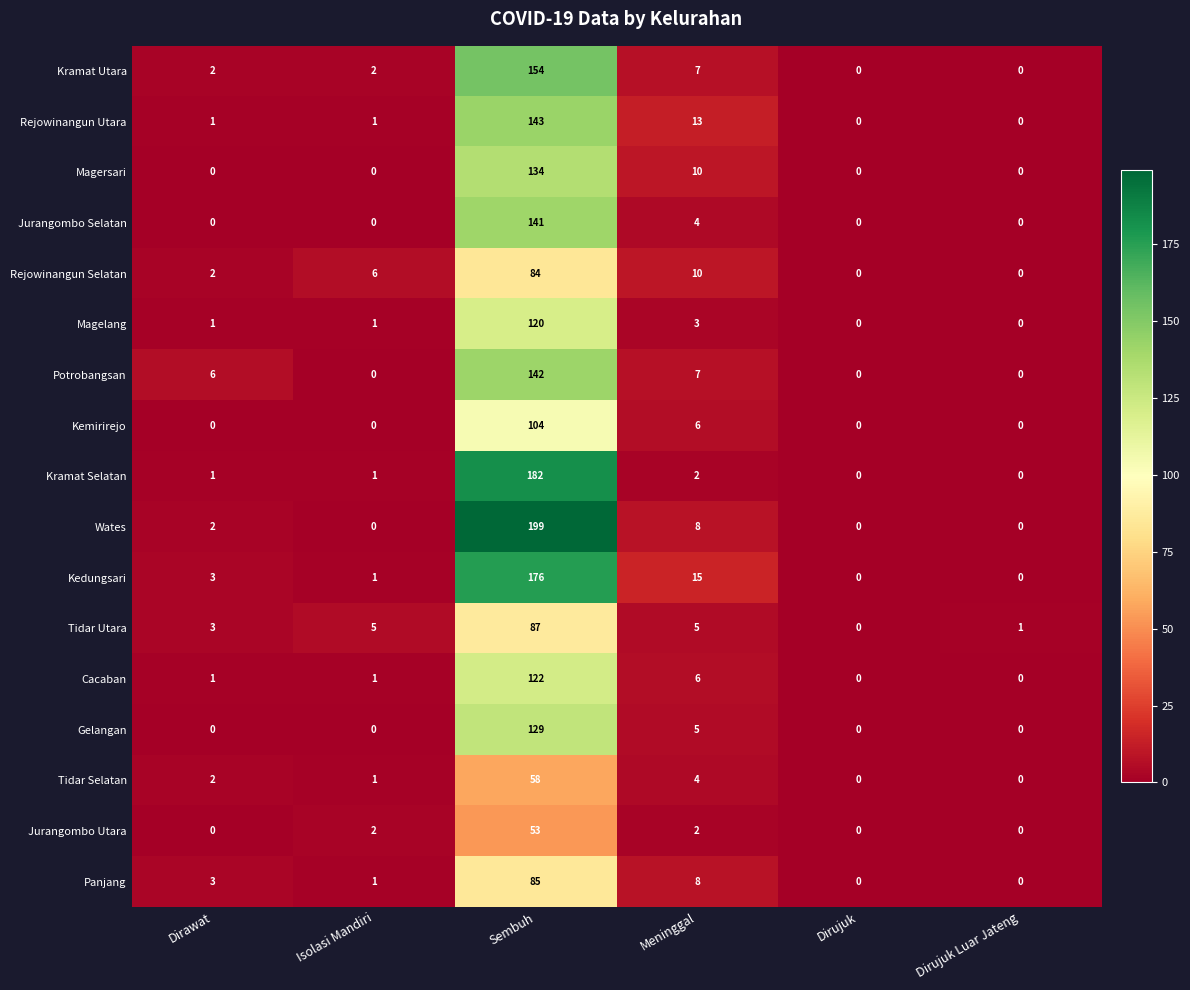

At which category is the sum across all series the highest?

Sembuh